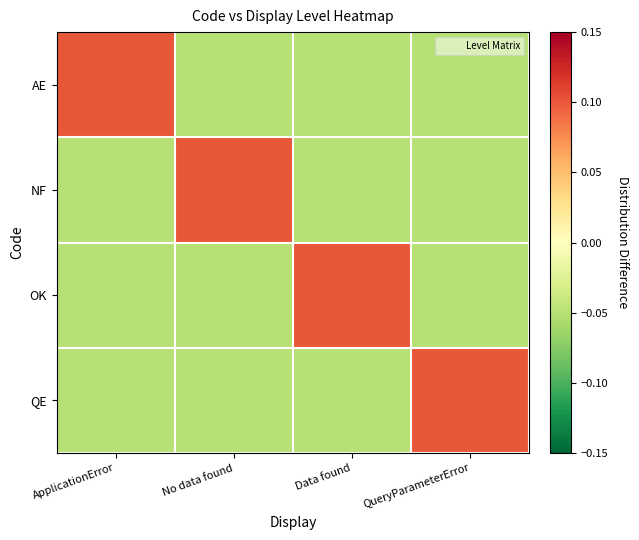

At QueryParameterError, list the series in order from largest to smallest.

QE, AE, NF, OK